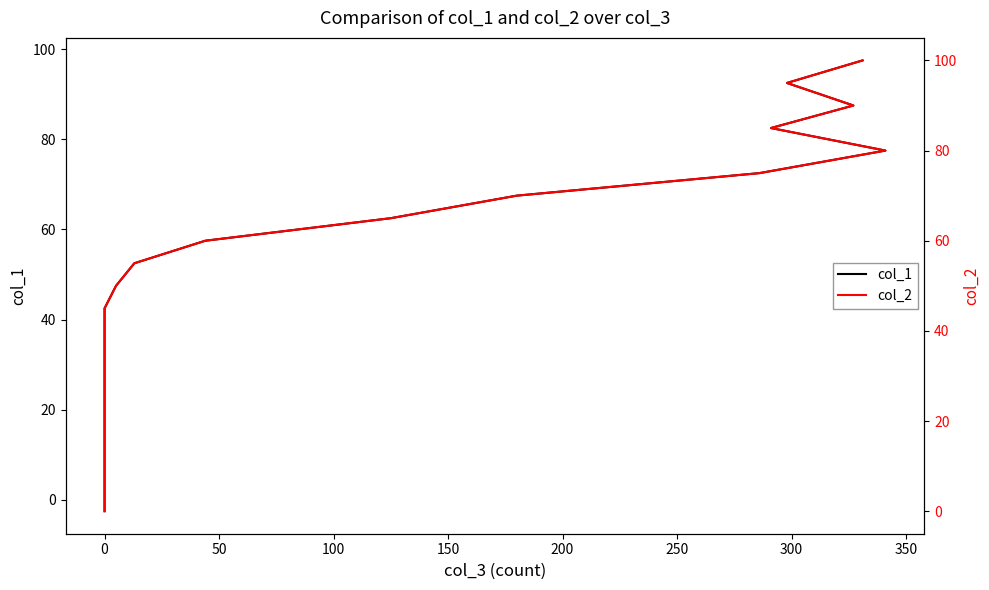

How many series are shown in this chart?

2